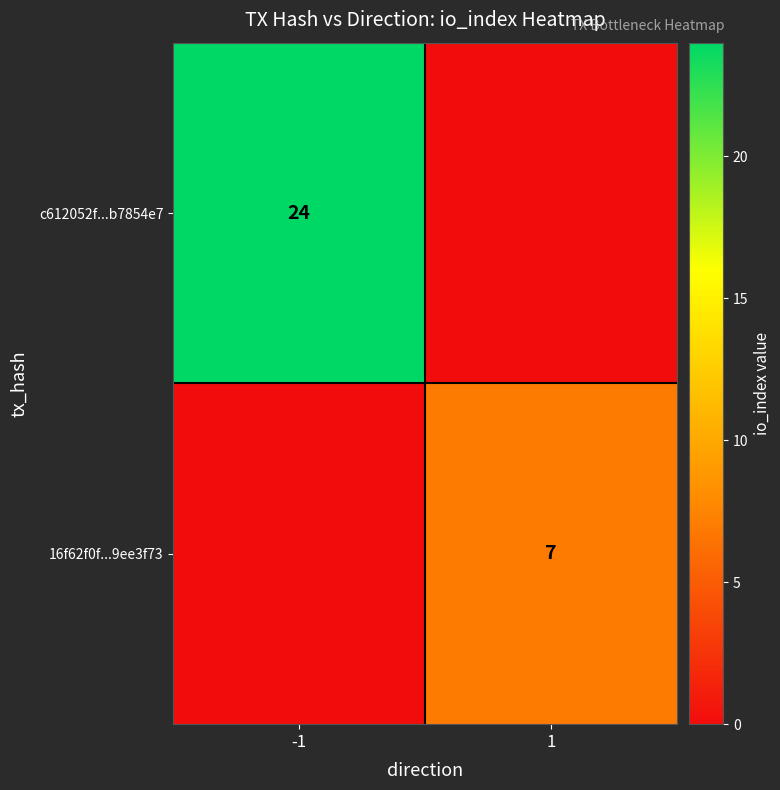

The value of 16f62f0f...9ee3f73 at 1 is 7. True or false?

True